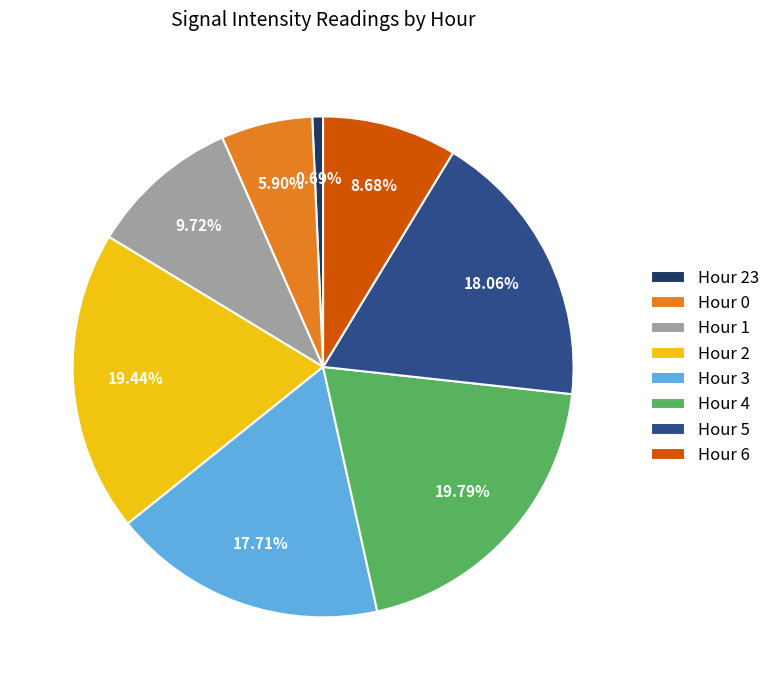

Which has a higher value, Hour 1 or Hour 6?

Hour 1